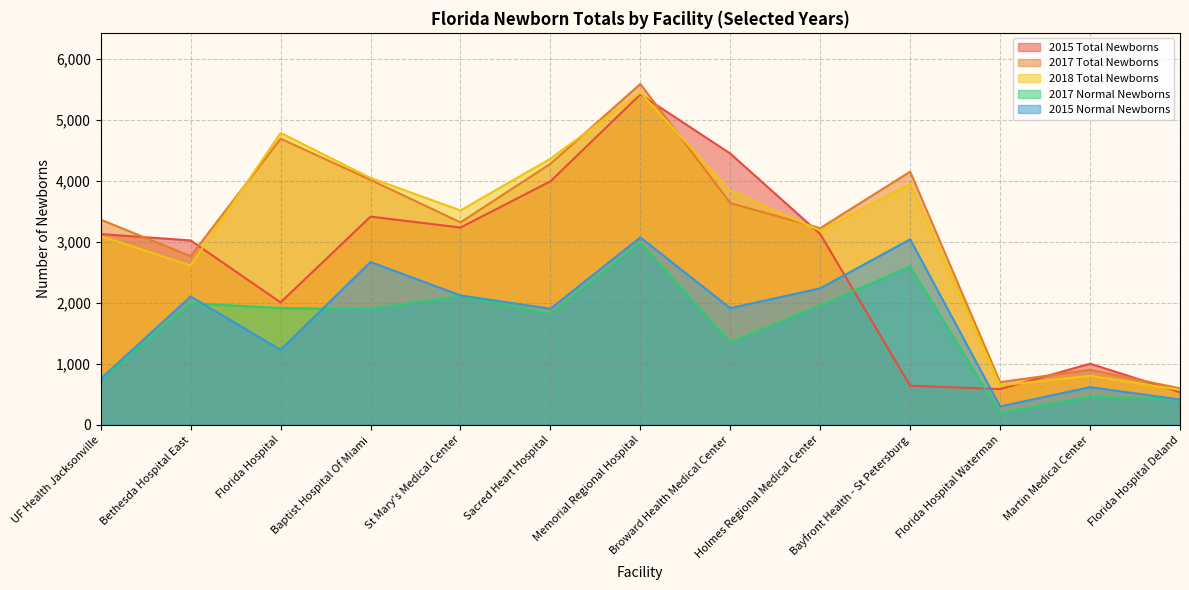

What is the average value of the 2017 Normal Newborns series?

1573